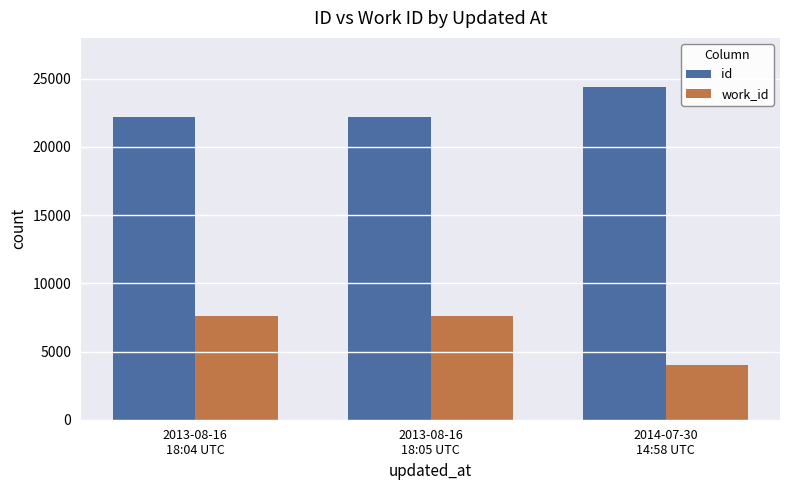

Which series has the widest spread of values?

work_id